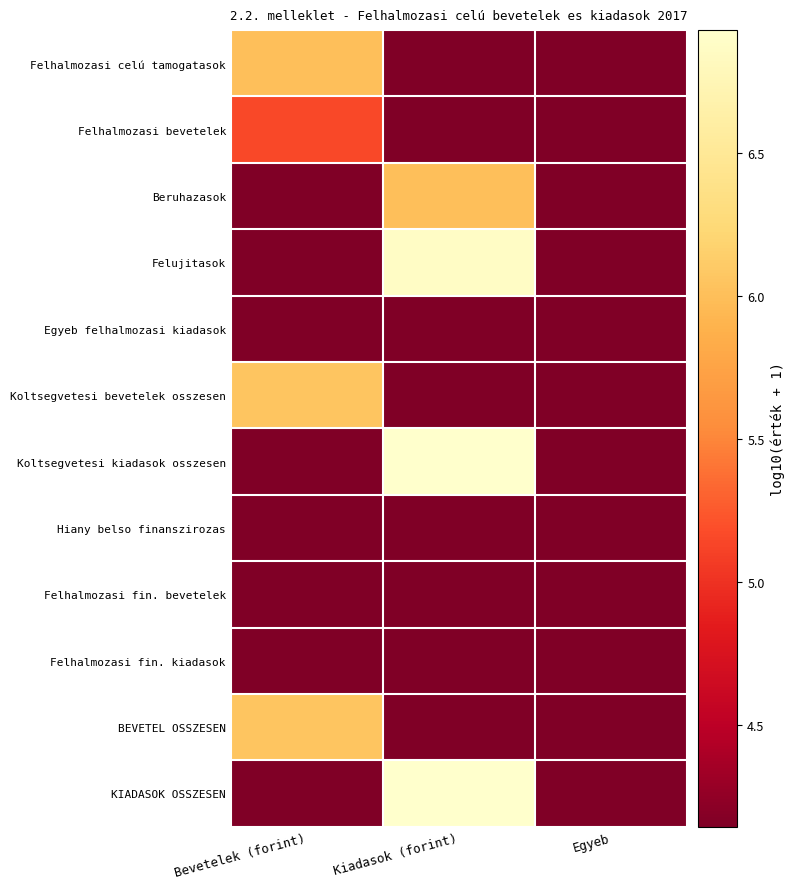

Reading left to right, extract all data points from this chart.

Felhalmozasi celú tamogatasok: Bevetelek (forint)=6.0	Kiadasok (forint)=4.1	Egyeb=4.1
Felhalmozasi bevetelek: Bevetelek (forint)=5.1	Kiadasok (forint)=4.1	Egyeb=4.1
Beruhazasok: Bevetelek (forint)=4.1	Kiadasok (forint)=6.0	Egyeb=4.1
Felujitasok: Bevetelek (forint)=4.1	Kiadasok (forint)=6.9	Egyeb=4.1
Egyeb felhalmozasi kiadasok: Bevetelek (forint)=4.1	Kiadasok (forint)=4.1	Egyeb=4.1
Koltsegvetesi bevetelek osszesen: Bevetelek (forint)=6.1	Kiadasok (forint)=4.1	Egyeb=4.1
Koltsegvetesi kiadasok osszesen: Bevetelek (forint)=4.1	Kiadasok (forint)=6.9	Egyeb=4.1
Hiany belso finanszirozas: Bevetelek (forint)=4.1	Kiadasok (forint)=4.1	Egyeb=4.1
Felhalmozasi fin. bevetelek: Bevetelek (forint)=4.1	Kiadasok (forint)=4.1	Egyeb=4.1
Felhalmozasi fin. kiadasok: Bevetelek (forint)=4.1	Kiadasok (forint)=4.1	Egyeb=4.1
BEVETEL OSSZESEN: Bevetelek (forint)=6.1	Kiadasok (forint)=4.1	Egyeb=4.1
KIADASOK OSSZESEN: Bevetelek (forint)=4.1	Kiadasok (forint)=6.9	Egyeb=4.1